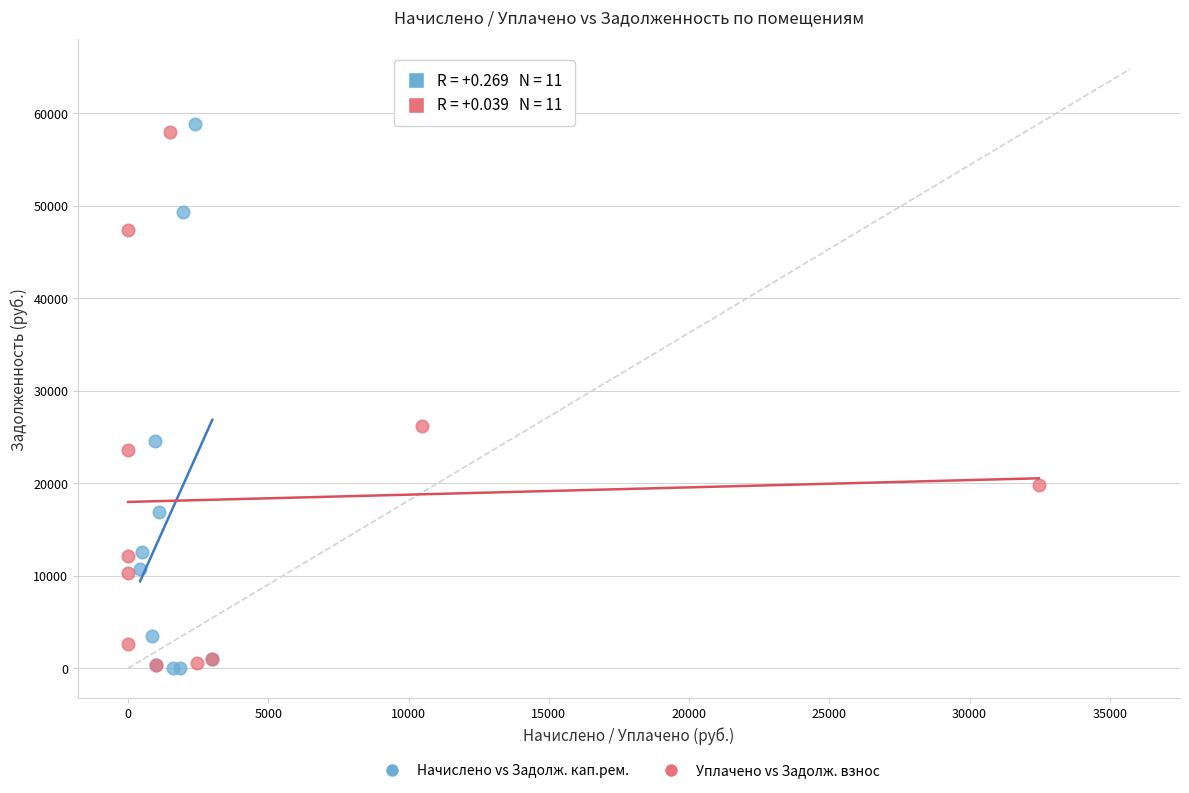

Which series has the widest spread of Y values?

Начислено vs Задолж. кап.рем.